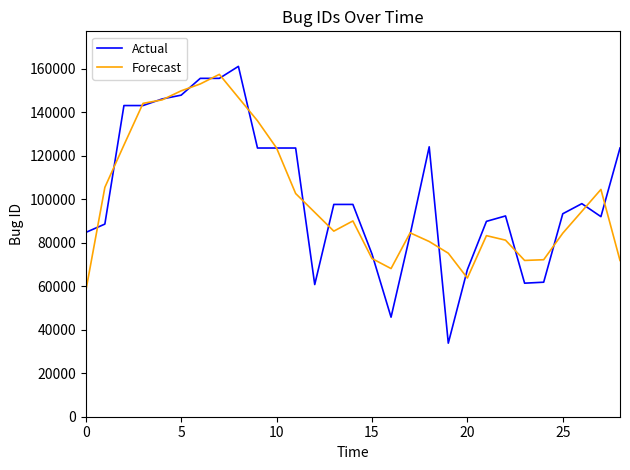

Which series has the widest spread of values?

Actual